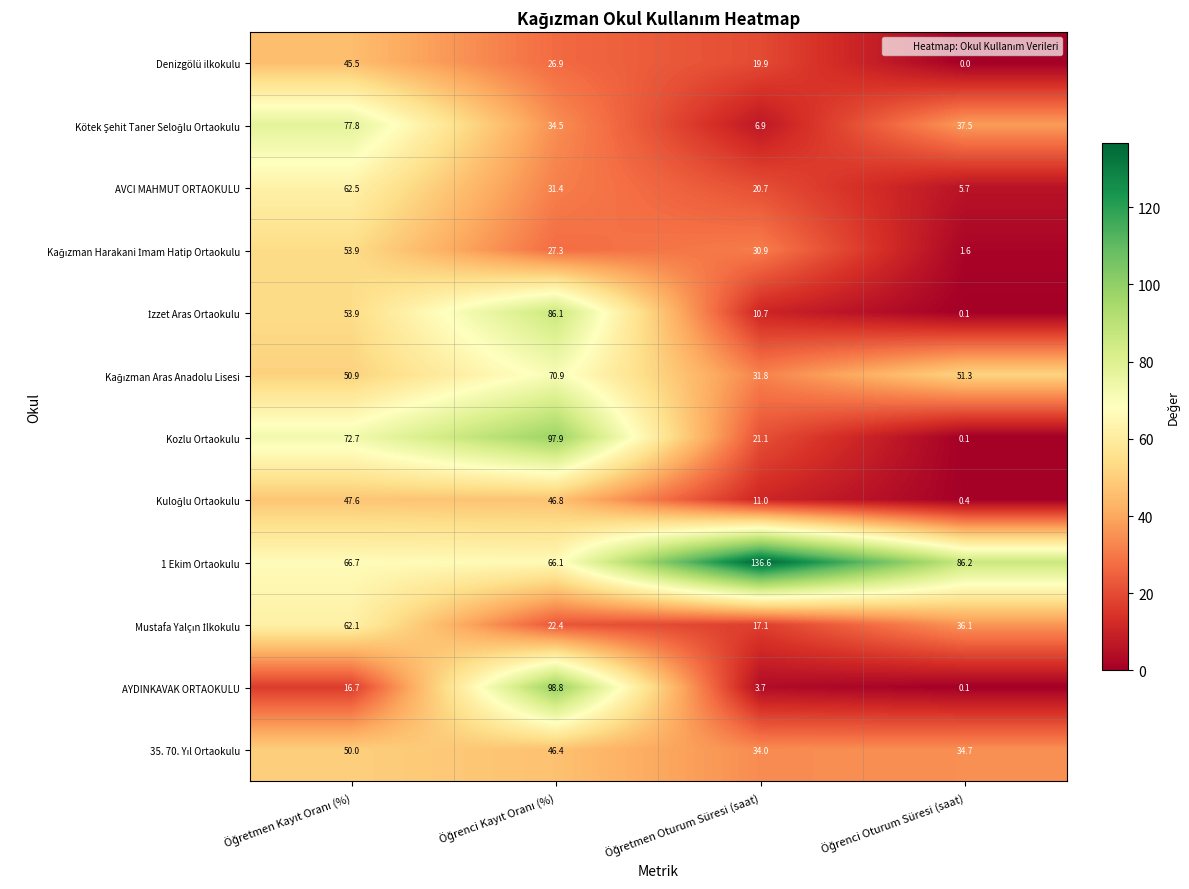

How many values in the Kozlu Ortaokulu series exceed 72?

2